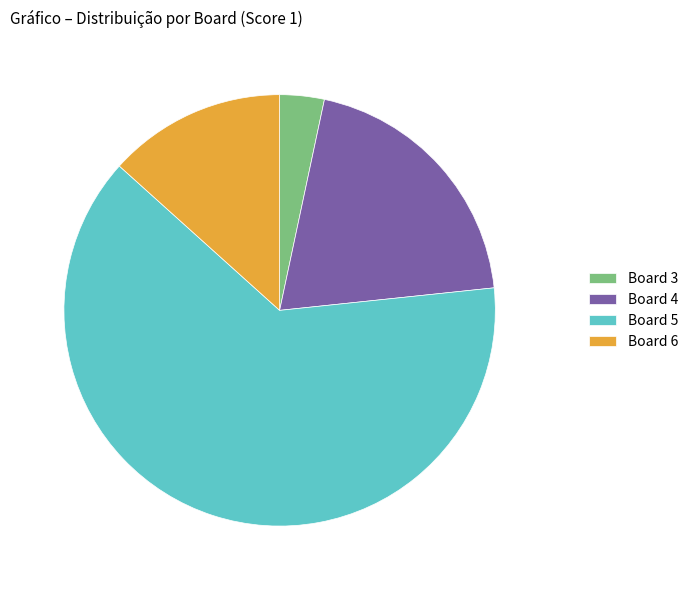

Rank the categories by value from lowest to highest.

Board 3, Board 6, Board 4, Board 5